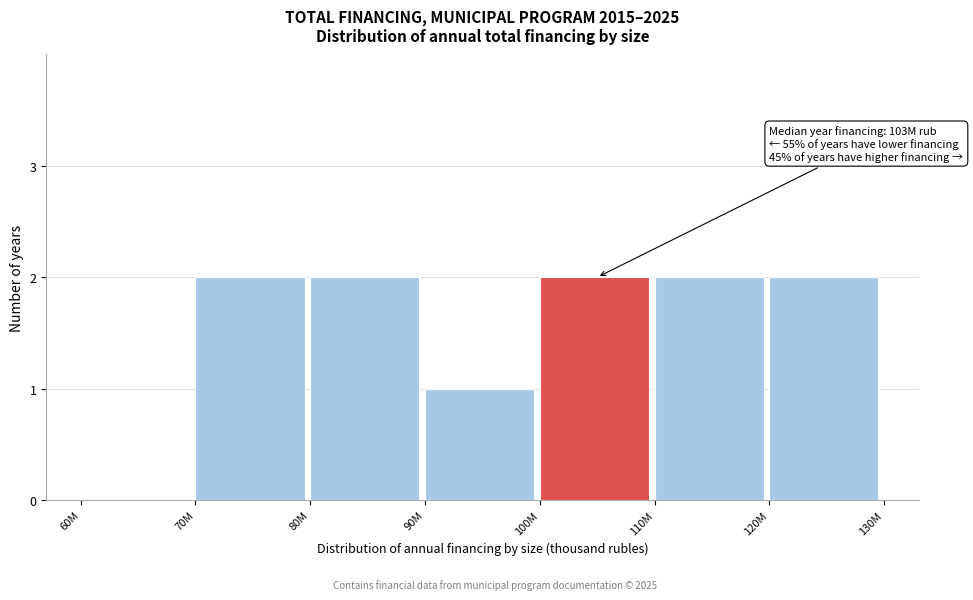

Reading left to right, what are all the values shown in this chart?

60M=0	70M=2	80M=2	90M=1	100M=2	110M=2	120M=2